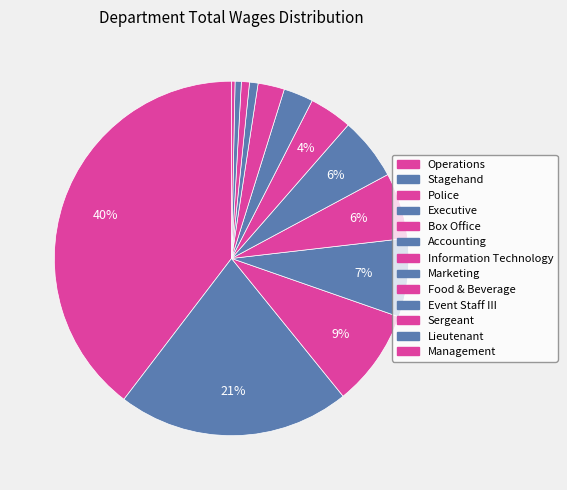

What portion of the pie excludes Lieutenant?

99.4%